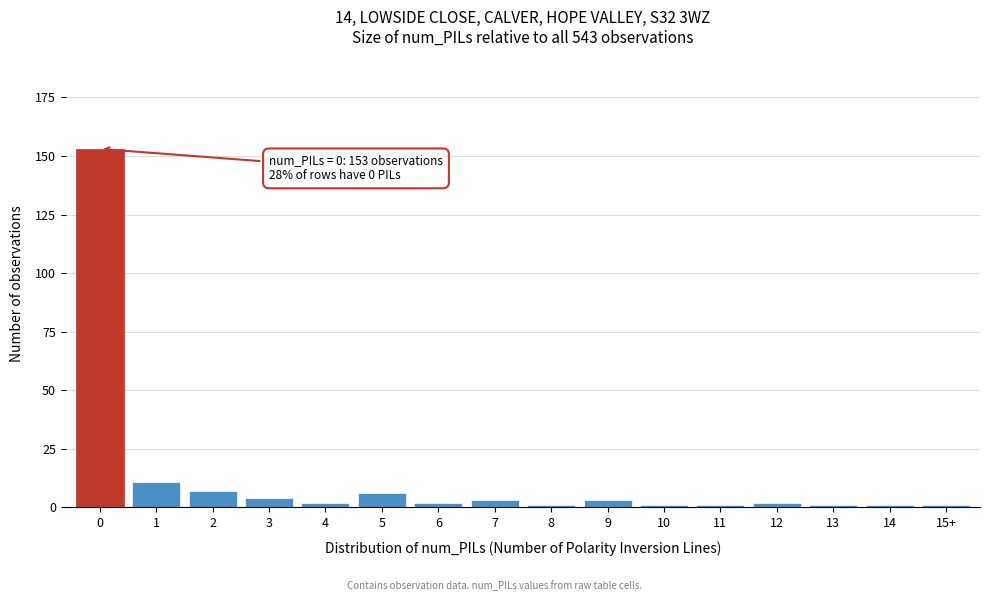

Reading right to left, what are all the values shown in this chart?

1	1	1	2	1	1	3	1	3	2	6	2	4	7	11	153